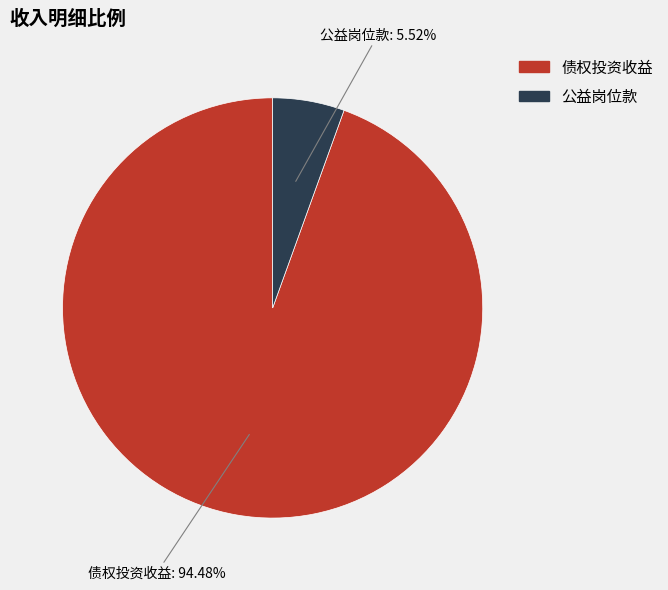

Which category has the biggest portion of the pie?

债权投资收益